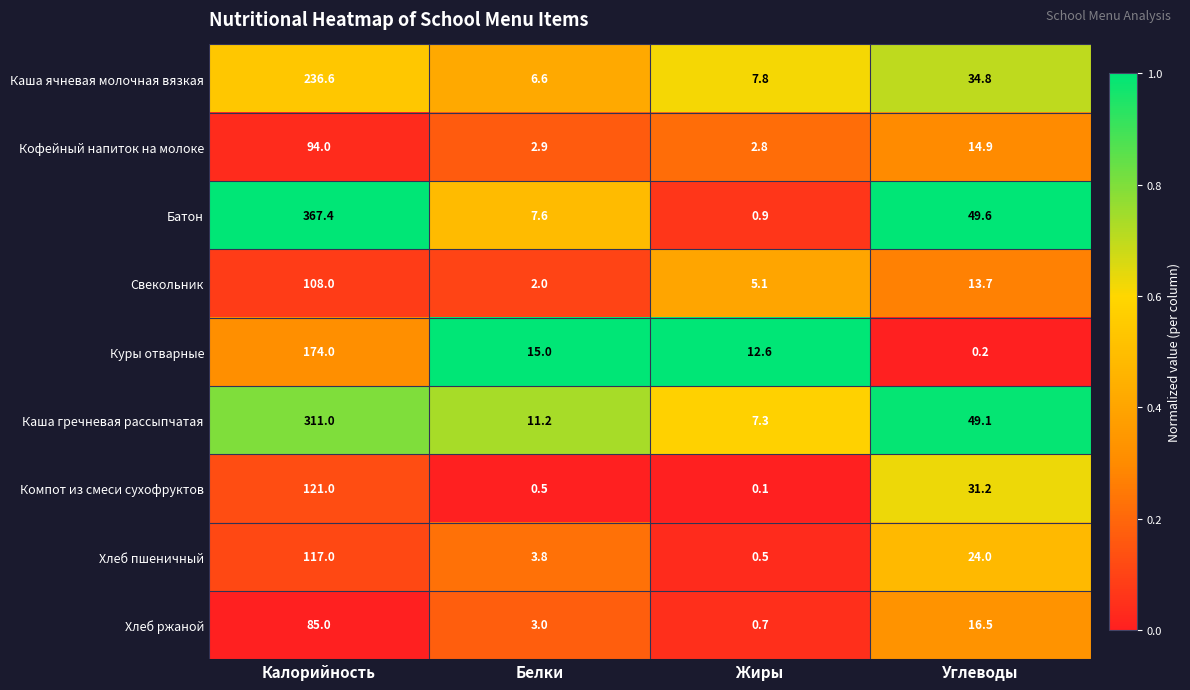

Which series has the largest total across all categories?

Батон